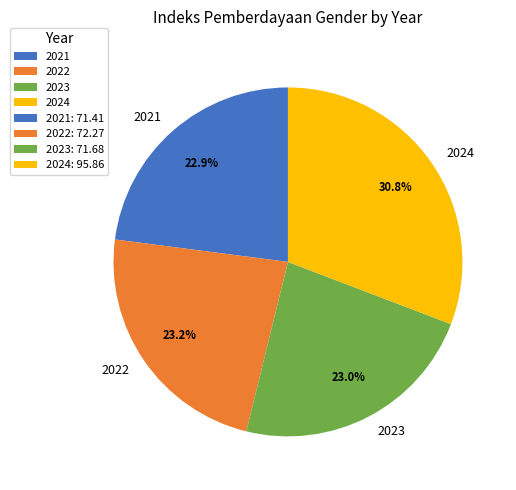

How many segments does this pie chart have?

4